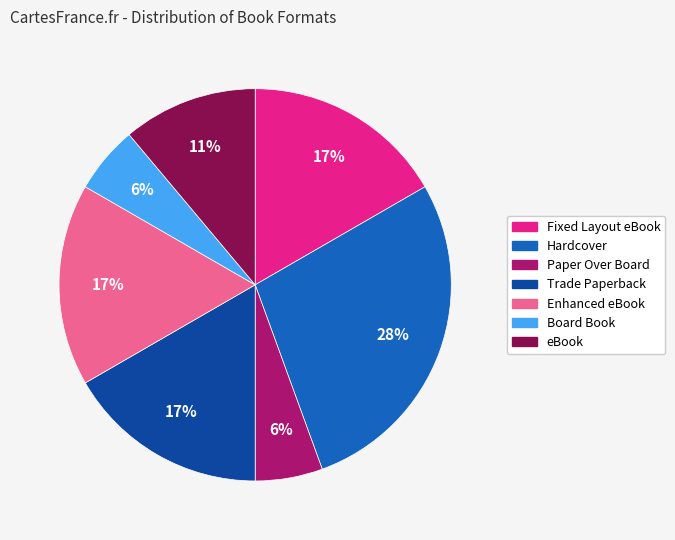

Approximately how many times larger is the value at Trade Paperback compared to Enhanced eBook?

1.0